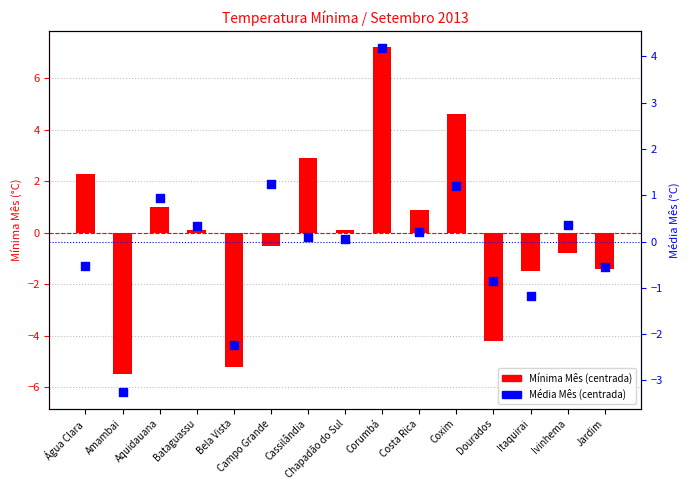

Is the value of Mínima Mês (centrada) at Chapadão do Sul greater than the value of Média Mês (centrada) at Bela Vista?

Yes